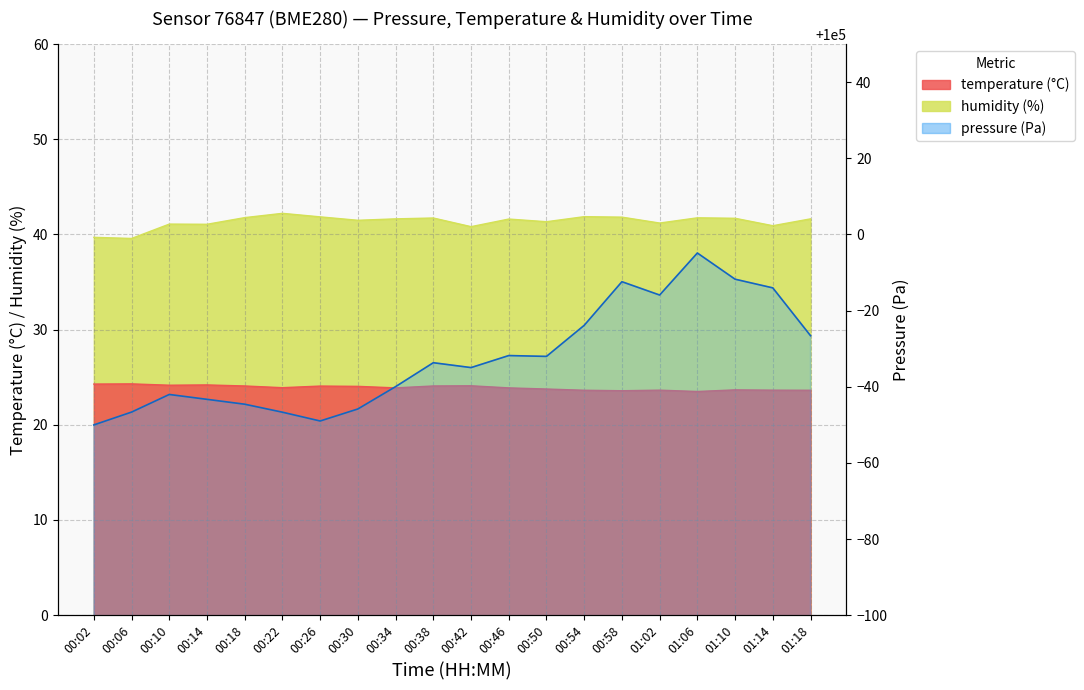

Rank the categories by value from highest to lowest.

01:06, 01:10, 00:58, 01:14, 01:02, 00:54, 01:18, 00:46, 00:50, 00:38, 00:42, 00:34, 00:10, 00:14, 00:18, 00:30, 00:06, 00:22, 00:26, 00:02